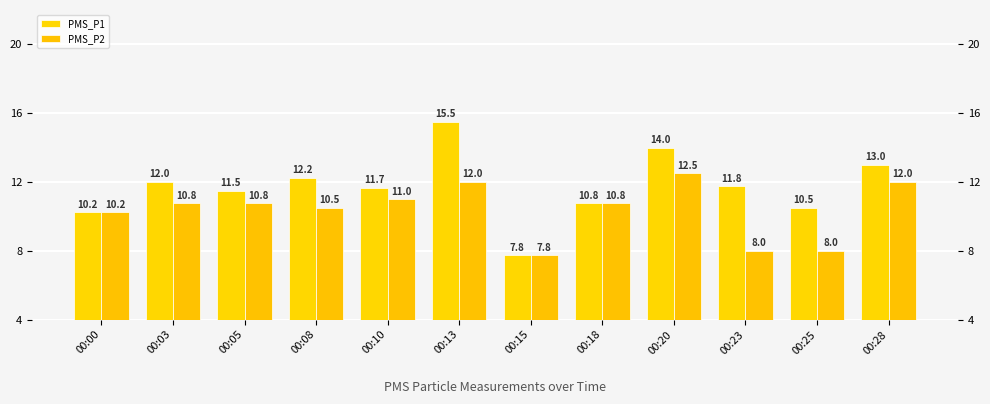

Reading right to left, what are all the values shown in this chart?

PMS_P1: 00:28=13.0	00:25=10.5	00:23=11.8	00:20=14.0	00:18=10.8	00:15=7.8	00:13=15.5	00:10=11.7	00:08=12.2	00:05=11.5	00:03=12.0	00:00=10.2
PMS_P2: 00:28=12.0	00:25=8.0	00:23=8.0	00:20=12.5	00:18=10.8	00:15=7.8	00:13=12.0	00:10=11.0	00:08=10.5	00:05=10.8	00:03=10.8	00:00=10.2